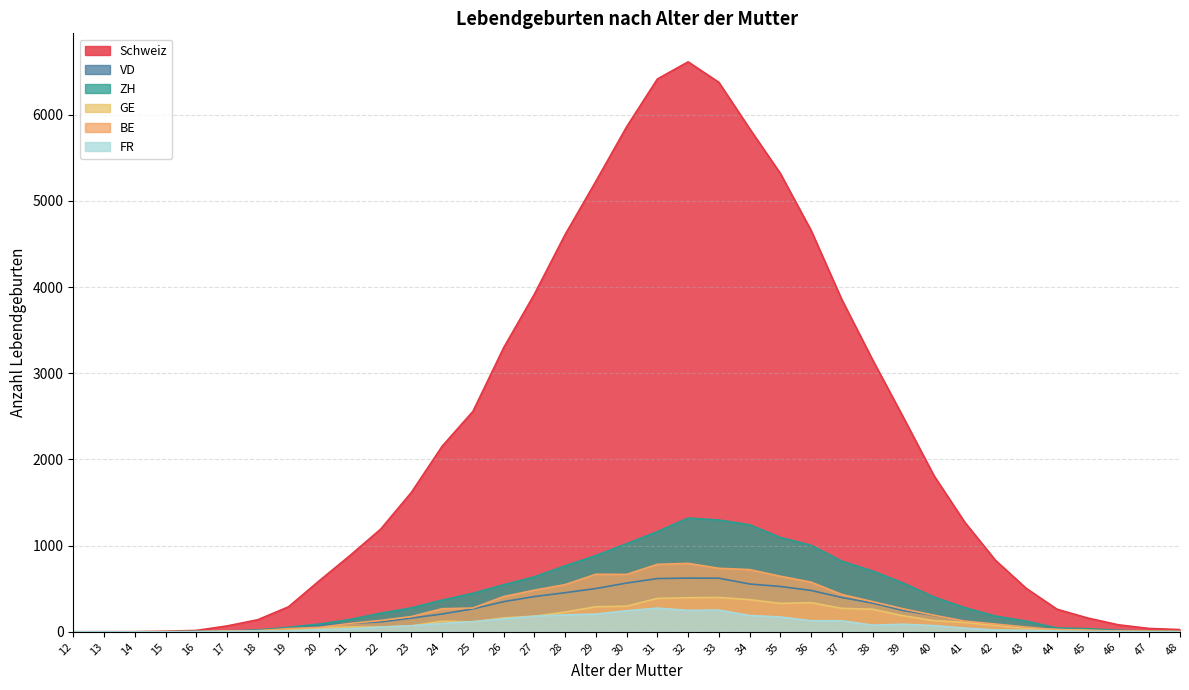

Which category has the highest value across all series?

32